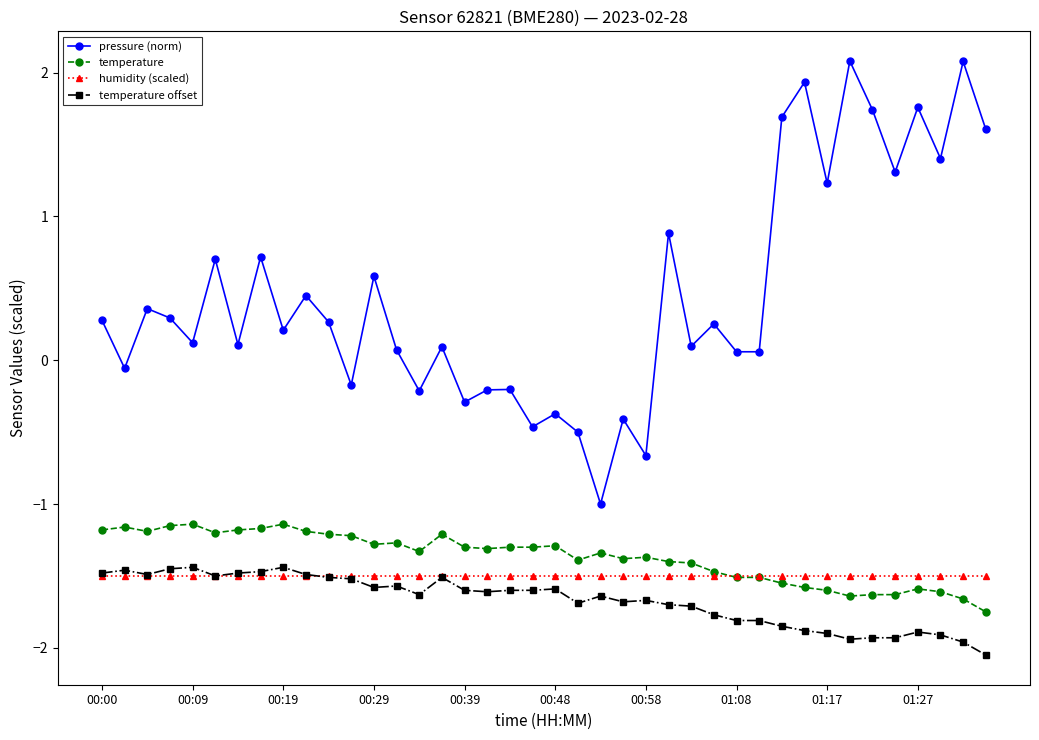

What is the maximum value shown in the chart?

2.1